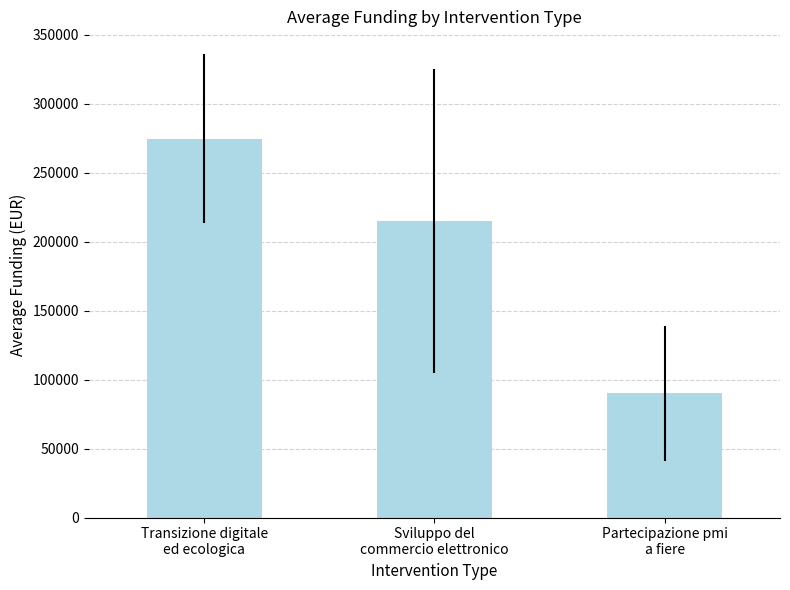

Reading right to left, what are all the values shown in this chart?

Partecipazione pmi
a fiere=90000	Sviluppo del
commercio elettronico=215000	Transizione digitale
ed ecologica=274592